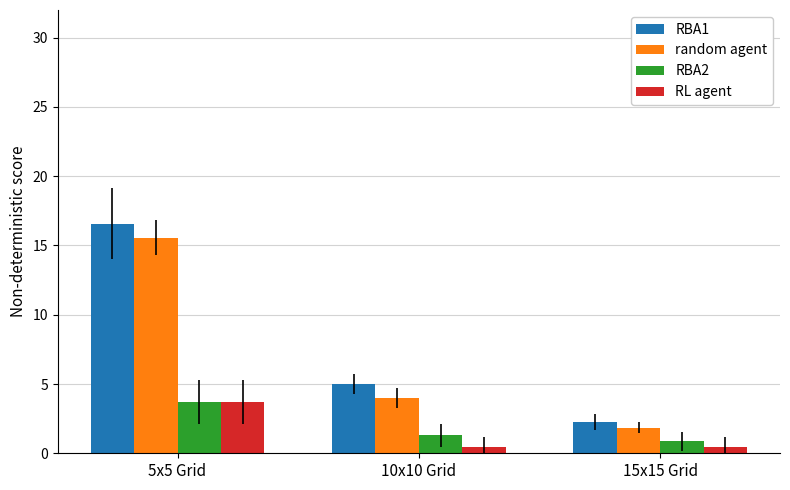

What are all the series names shown in the legend?

RBA1, random agent, RBA2, RL agent